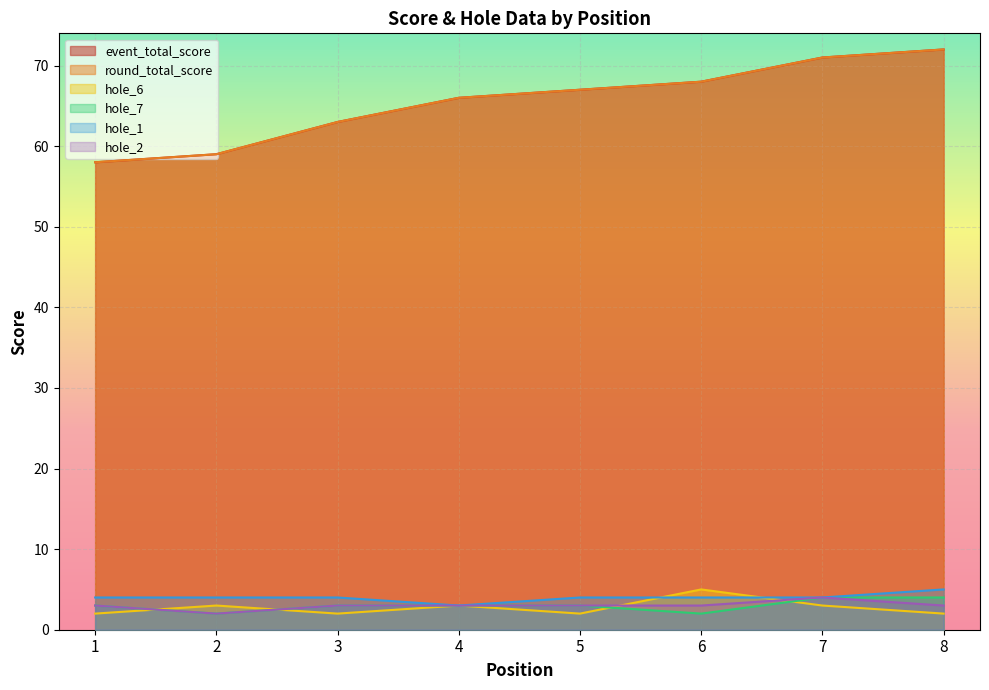

What is the difference between the hole_1 values at 4 and 7?

1